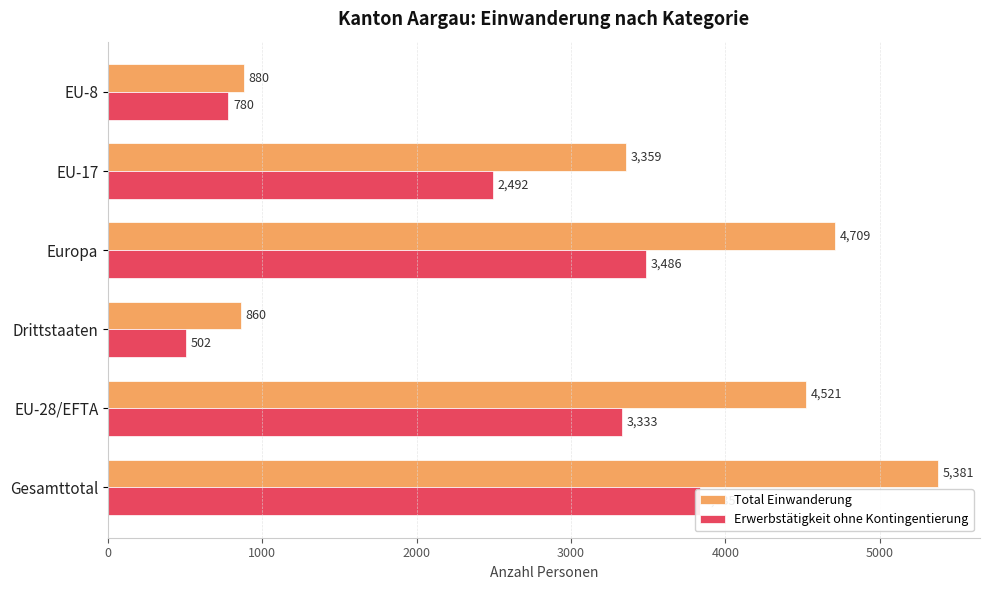

What is the maximum value shown in the chart?

5381